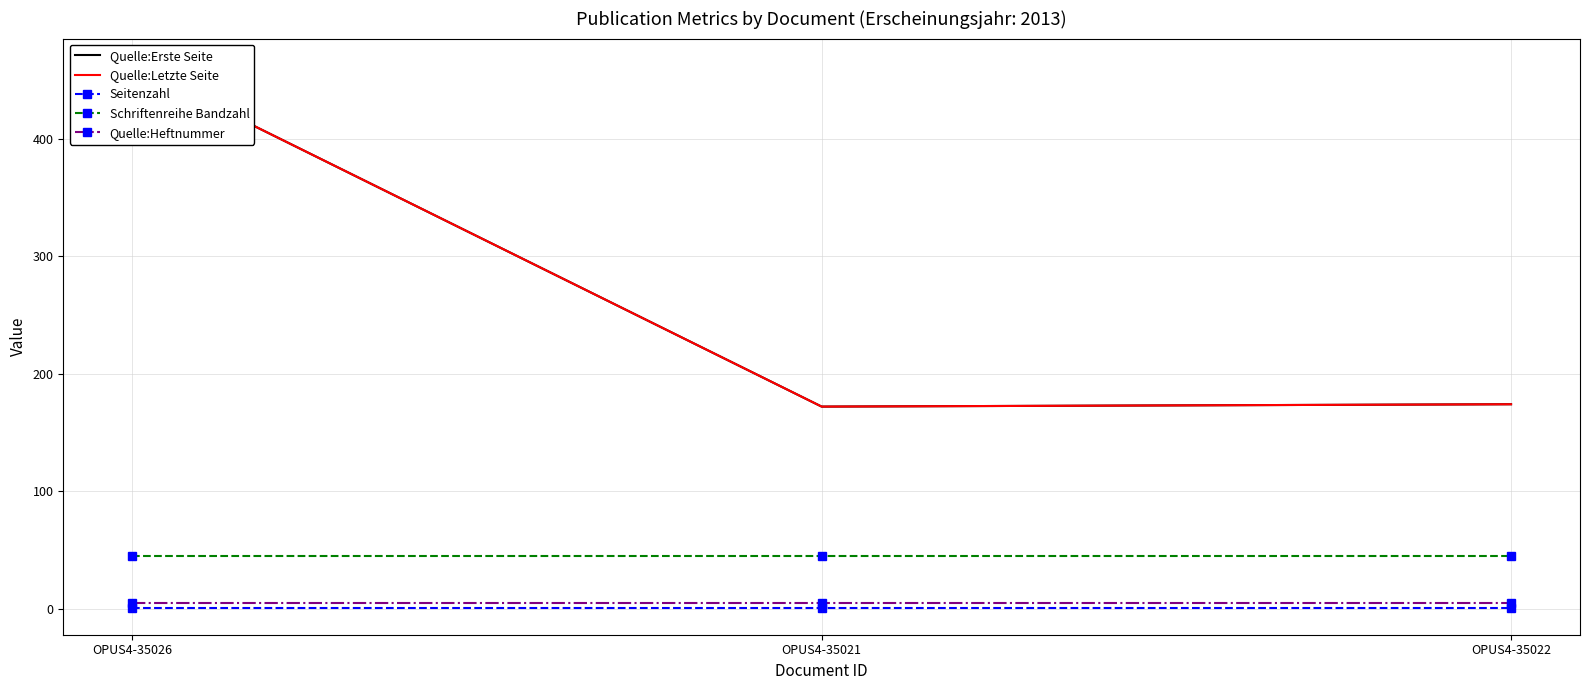

Which category has the lowest value across all series?

OPUS4-35026